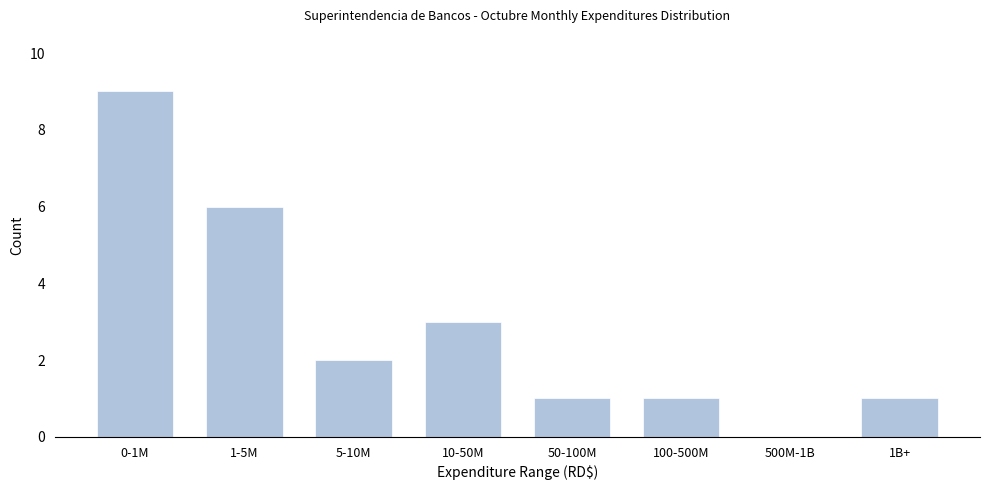

Reading left to right, what are all the values shown in this chart?

0-1M=9	1-5M=6	5-10M=2	10-50M=3	50-100M=1	100-500M=1	500M-1B=0	1B+=1